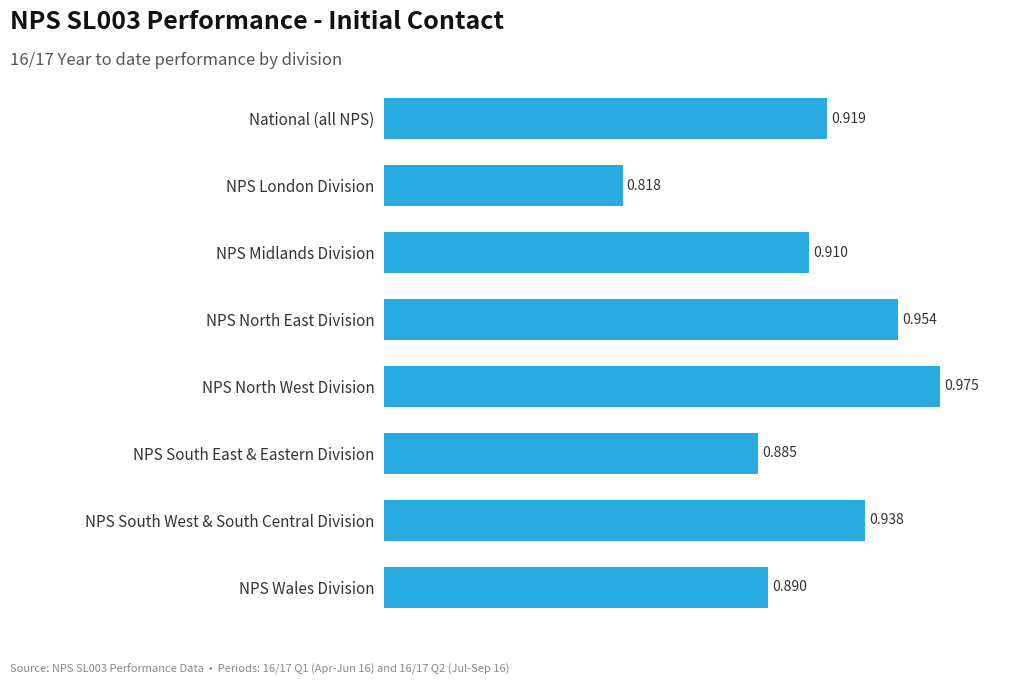

How many values are between 0 and 1?

8